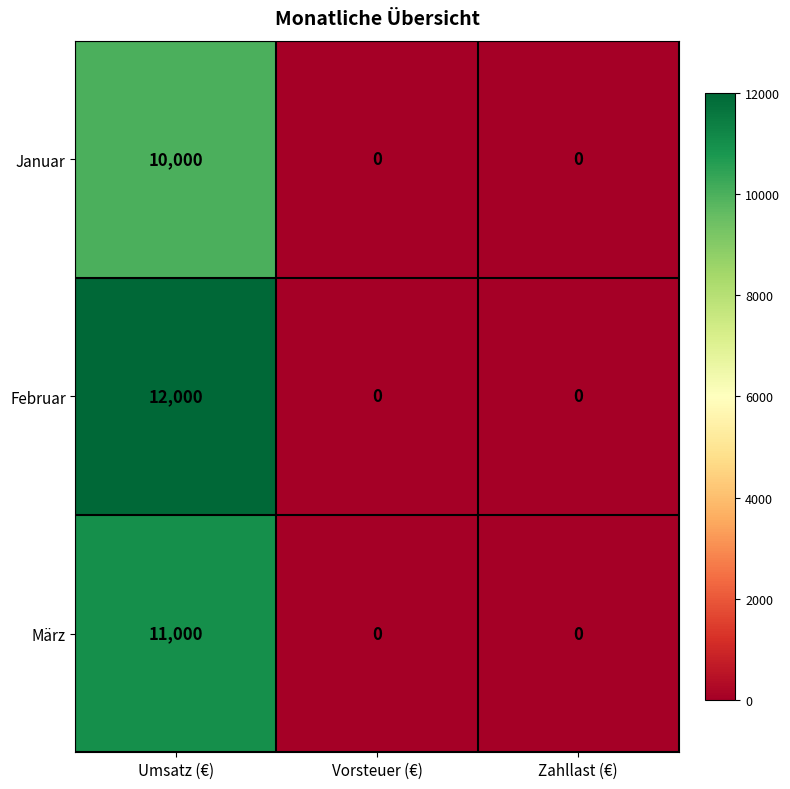

At which label does März reach its peak?

Umsatz (€)